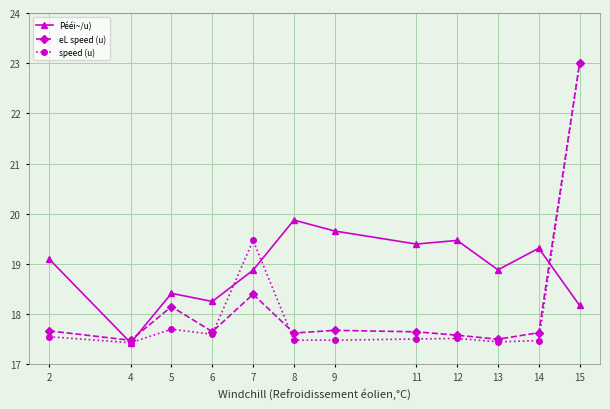

At which category is the sum across all series the highest?

15